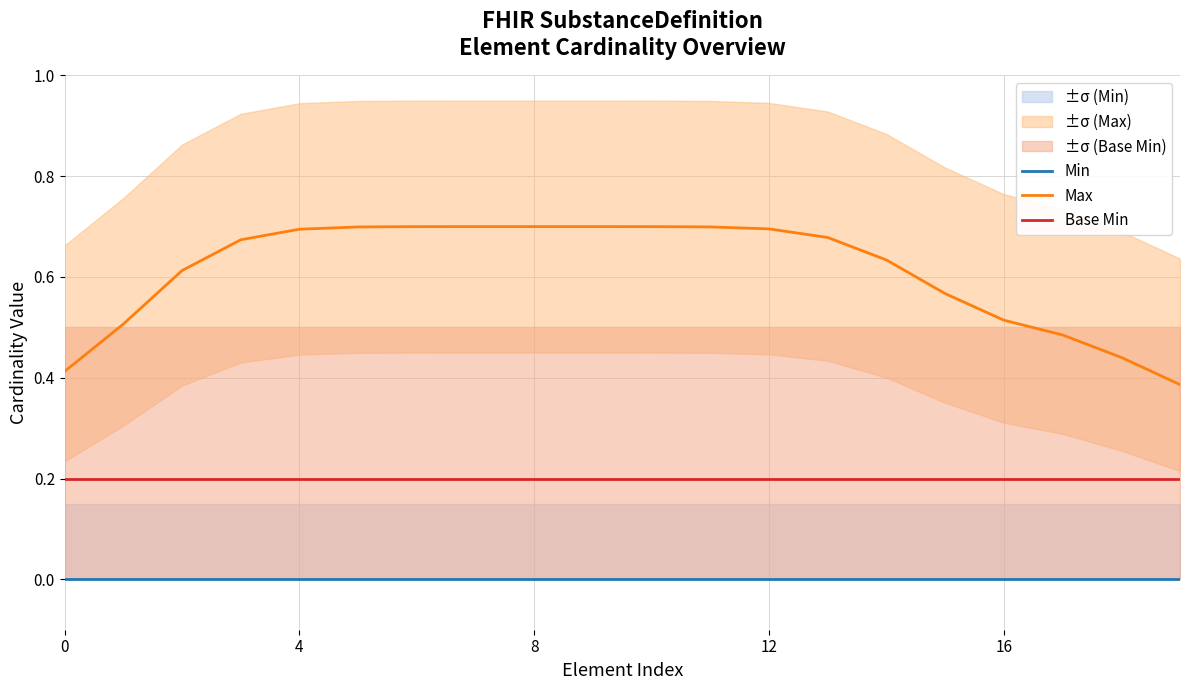

Rank the series by their average value, from highest to lowest.

Max, Base Min, Min